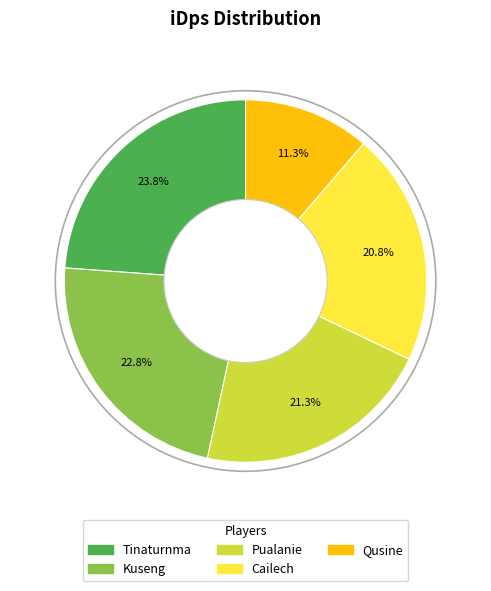

How many slices are in this pie chart?

5